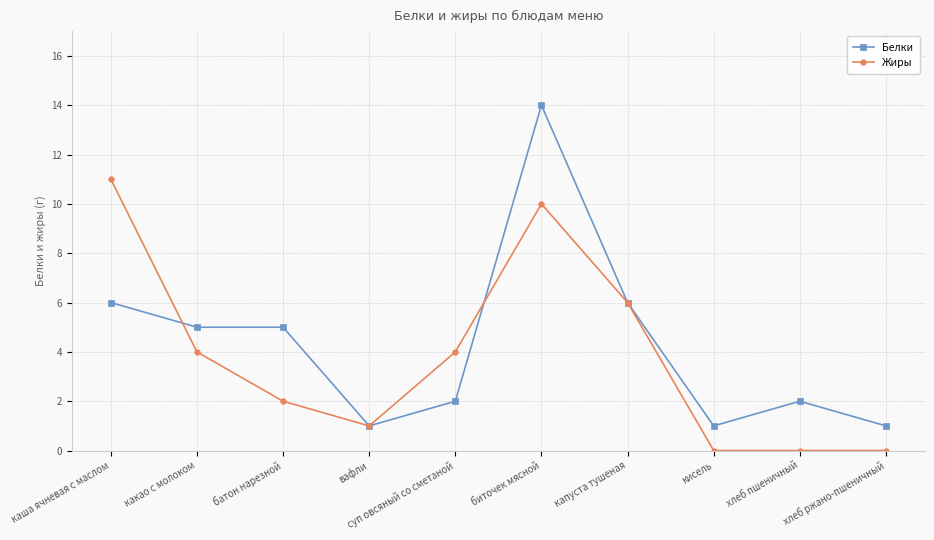

The Белки series shows 0 at хлеб ржано-пшеничный. True or false?

False